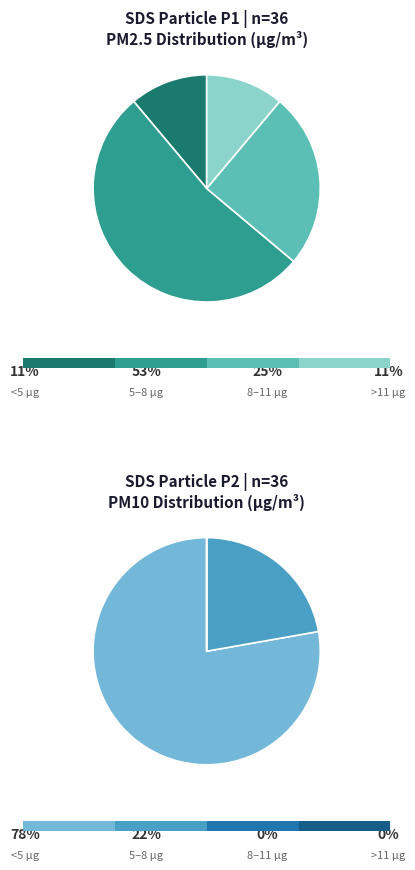

Between 6 and 12, which series saw the biggest shift?

SDS_P1